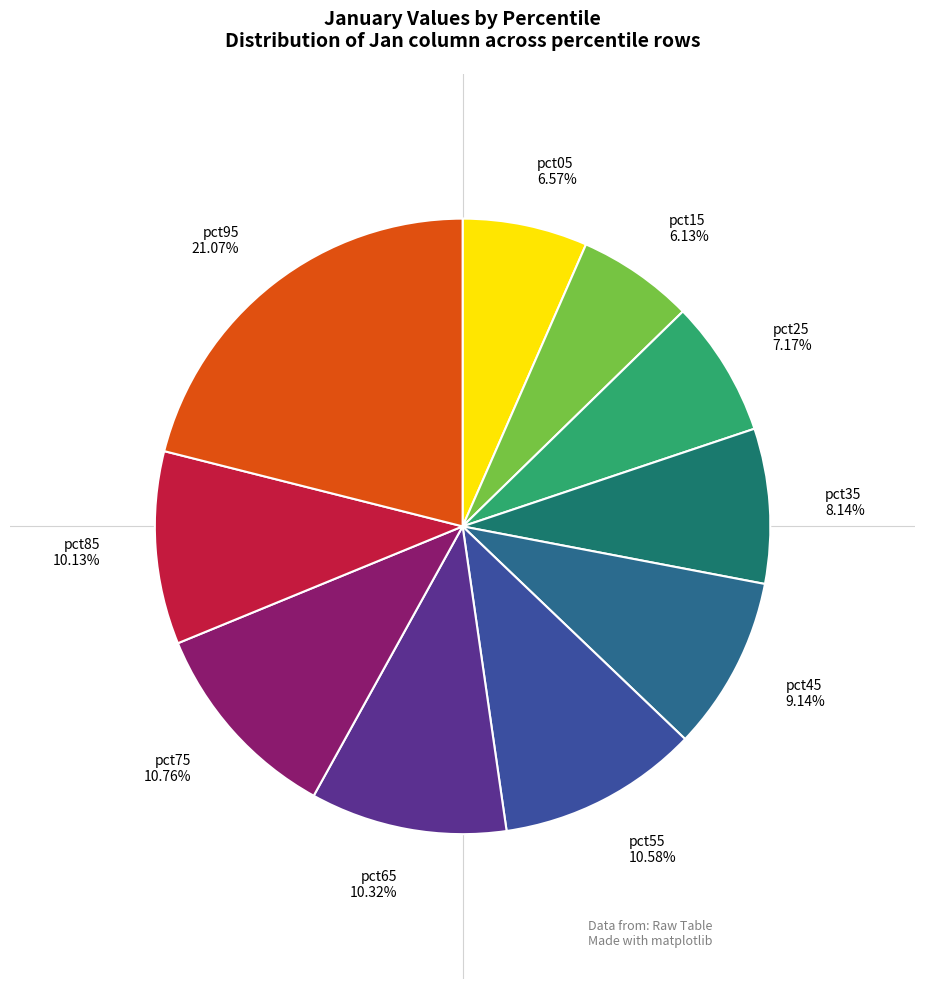

To the nearest percent, what is the difference between the pct95 and pct25 slice percentages?

14%